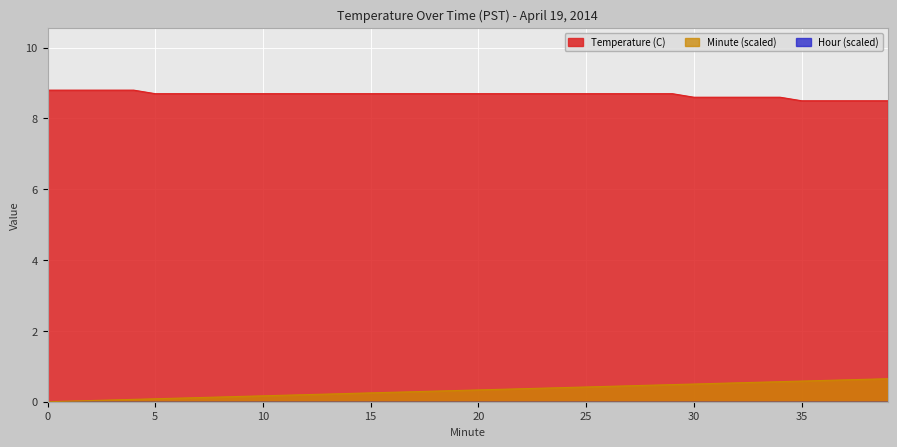

The value of Minute at 1 is 0.0. True or false?

True